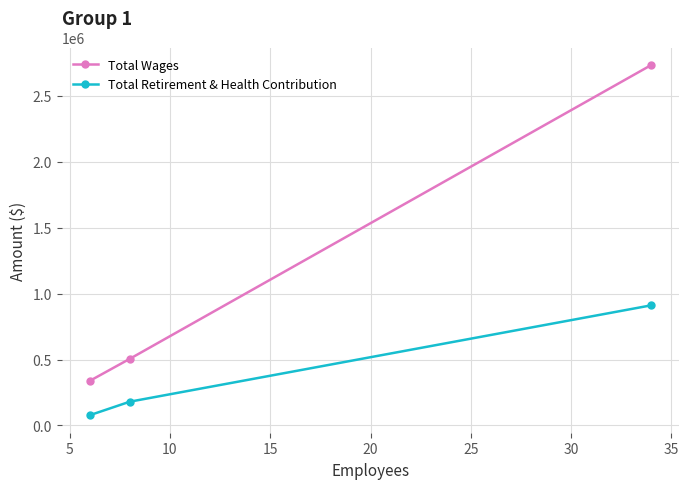

Which series has the largest total across all categories?

Total Wages